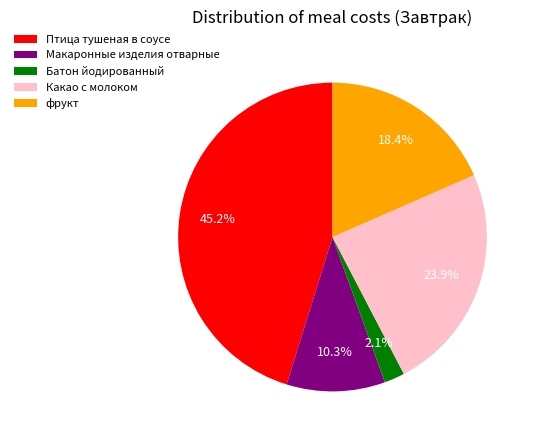

Which has a higher value, Птица тушеная в соусе or Какао с молоком?

Птица тушеная в соусе